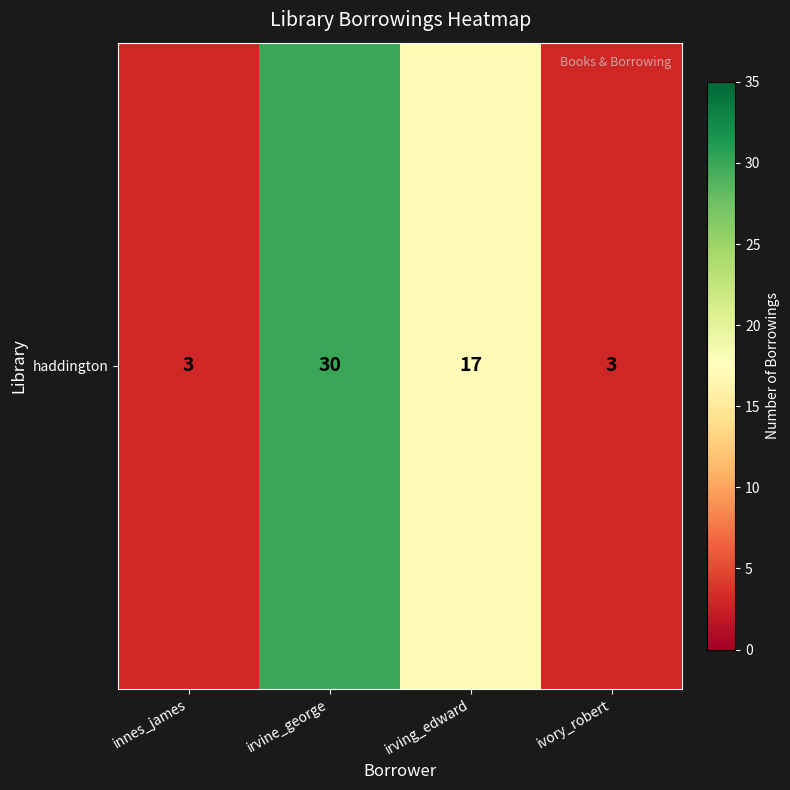

What is the difference between the maximum and minimum values?

27